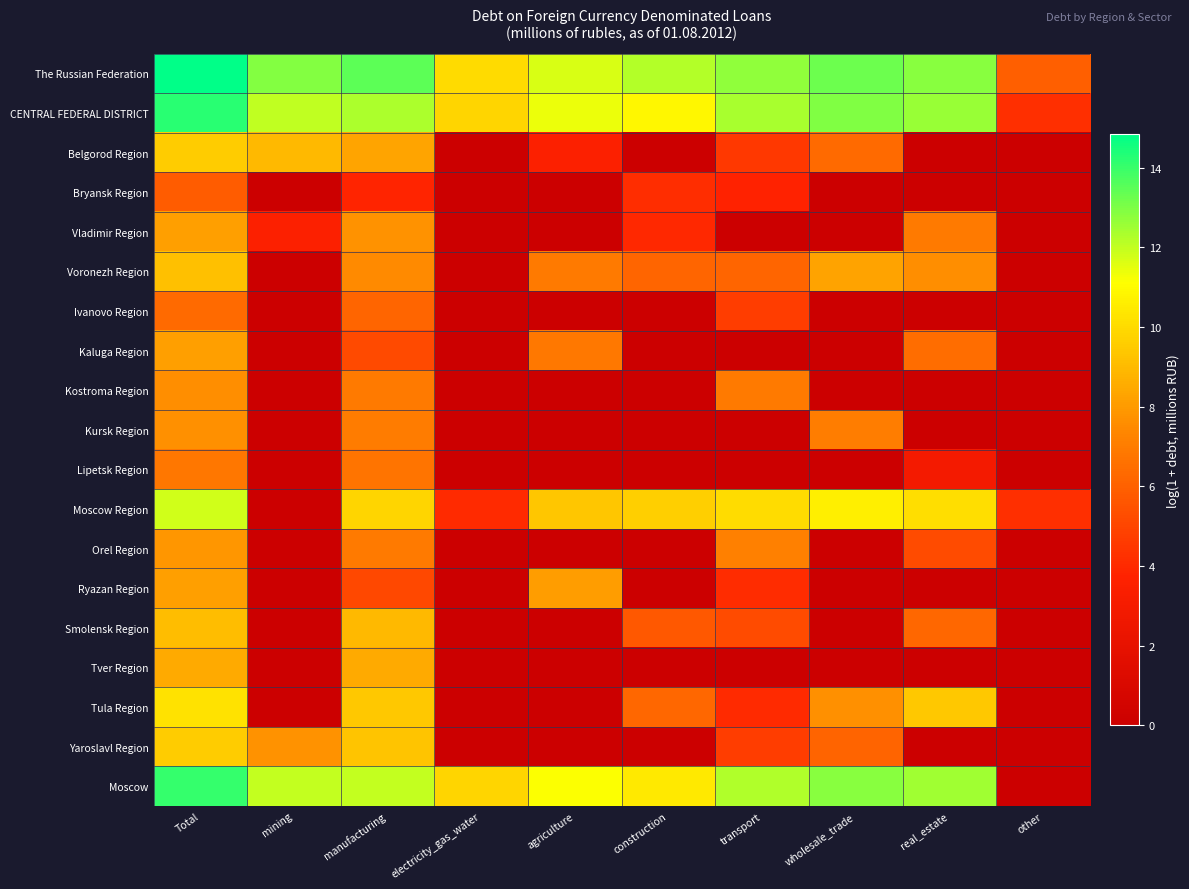

Reading left to right, list all the values displayed in this chart.

The Russian Federation: Total=14.8	mining=12.9	manufacturing=13.5	electricity_gas_water=10.0	agriculture=11.7	construction=12.2	transport=12.7	wholesale_trade=13.3	real_estate=12.8	other=6.0
CENTRAL FEDERAL DISTRICT: Total=14.2	mining=12.0	manufacturing=12.3	electricity_gas_water=9.8	agriculture=11.4	construction=10.9	transport=12.4	wholesale_trade=13.0	real_estate=12.6	other=4.2
Belgorod Region: Total=9.5	mining=9.0	manufacturing=8.3	electricity_gas_water=0.0	agriculture=3.5	construction=0.0	transport=4.5	wholesale_trade=6.4	real_estate=0.0	other=0.0
Bryansk Region: Total=5.8	mining=0.0	manufacturing=3.8	electricity_gas_water=0.0	agriculture=0.0	construction=4.1	transport=3.7	wholesale_trade=0.0	real_estate=0.0	other=0.0
Vladimir Region: Total=8.1	mining=3.5	manufacturing=7.7	electricity_gas_water=0.0	agriculture=0.0	construction=4.0	transport=0.0	wholesale_trade=0.0	real_estate=6.9	other=0.0
Voronezh Region: Total=9.2	mining=0.0	manufacturing=7.5	electricity_gas_water=0.0	agriculture=6.9	construction=6.2	transport=6.2	wholesale_trade=8.3	real_estate=7.6	other=0.0
Ivanovo Region: Total=6.4	mining=0.0	manufacturing=6.2	electricity_gas_water=0.0	agriculture=0.0	construction=0.0	transport=4.7	wholesale_trade=0.0	real_estate=0.0	other=0.0
Kaluga Region: Total=8.2	mining=0.0	manufacturing=5.2	electricity_gas_water=0.0	agriculture=6.9	construction=0.0	transport=0.0	wholesale_trade=0.0	real_estate=6.5	other=0.0
Kostroma Region: Total=7.6	mining=0.0	manufacturing=6.9	electricity_gas_water=0.0	agriculture=0.0	construction=0.0	transport=6.9	wholesale_trade=0.0	real_estate=0.0	other=0.0
Kursk Region: Total=7.7	mining=0.0	manufacturing=7.0	electricity_gas_water=0.0	agriculture=0.0	construction=0.0	transport=0.0	wholesale_trade=7.0	real_estate=0.0	other=0.0
Lipetsk Region: Total=6.8	mining=0.0	manufacturing=6.7	electricity_gas_water=0.0	agriculture=0.0	construction=0.0	transport=0.0	wholesale_trade=0.0	real_estate=2.9	other=0.0
Moscow Region: Total=11.8	mining=0.0	manufacturing=9.8	electricity_gas_water=4.0	agriculture=9.4	construction=9.6	transport=10.0	wholesale_trade=10.7	real_estate=10.1	other=4.2
Orel Region: Total=7.9	mining=0.0	manufacturing=6.9	electricity_gas_water=0.0	agriculture=0.0	construction=0.0	transport=7.2	wholesale_trade=0.0	real_estate=5.3	other=0.0
Ryazan Region: Total=8.1	mining=0.0	manufacturing=5.2	electricity_gas_water=0.0	agriculture=8.1	construction=0.0	transport=4.1	wholesale_trade=0.0	real_estate=0.0	other=0.0
Smolensk Region: Total=9.1	mining=0.0	manufacturing=9.0	electricity_gas_water=0.0	agriculture=0.0	construction=5.7	transport=5.2	wholesale_trade=0.0	real_estate=6.2	other=0.0
Tver Region: Total=8.5	mining=0.0	manufacturing=8.5	electricity_gas_water=0.0	agriculture=0.0	construction=0.0	transport=0.0	wholesale_trade=0.0	real_estate=0.0	other=0.0
Tula Region: Total=10.2	mining=0.0	manufacturing=9.4	electricity_gas_water=0.0	agriculture=0.0	construction=6.2	transport=4.0	wholesale_trade=7.7	real_estate=9.4	other=0.0
Yaroslavl Region: Total=9.5	mining=7.7	manufacturing=9.3	electricity_gas_water=0.0	agriculture=0.0	construction=0.0	transport=4.7	wholesale_trade=6.1	real_estate=0.0	other=0.0
Moscow: Total=14.1	mining=11.9	manufacturing=12.0	electricity_gas_water=9.8	agriculture=11.2	construction=10.5	transport=12.2	wholesale_trade=12.8	real_estate=12.5	other=0.0